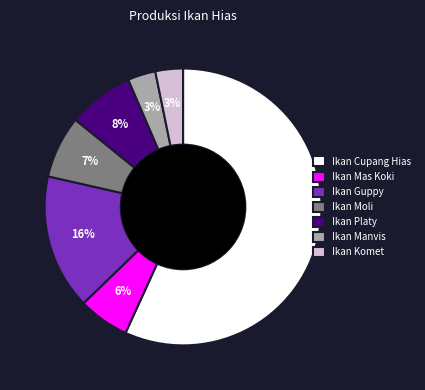

Does Ikan Moli account for over 50% of the chart?

No